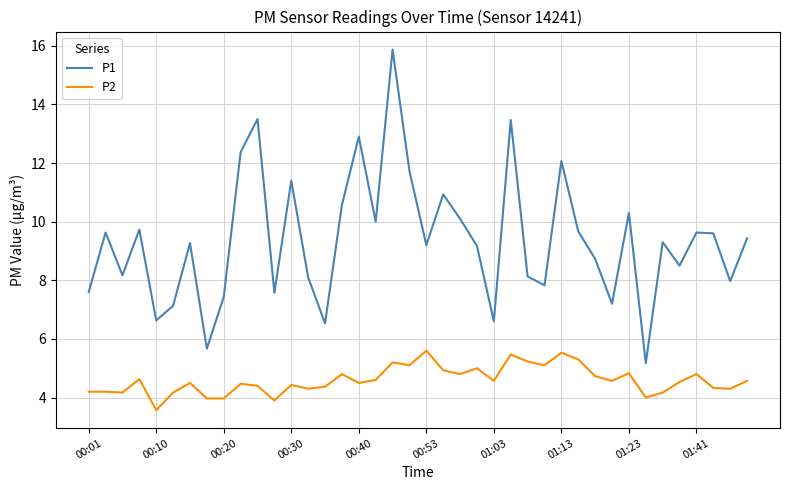

True or false: P1 and P2 intersect in this chart.

False